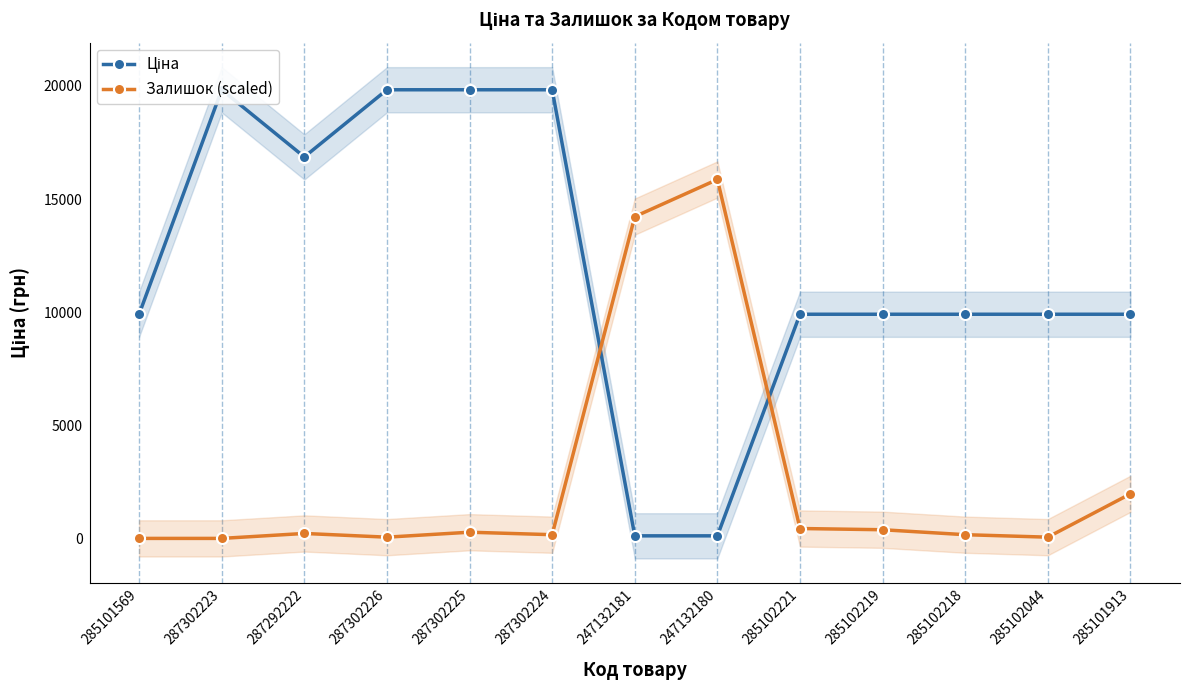

Which has a higher value, 285102221 or 287302225?

287302225